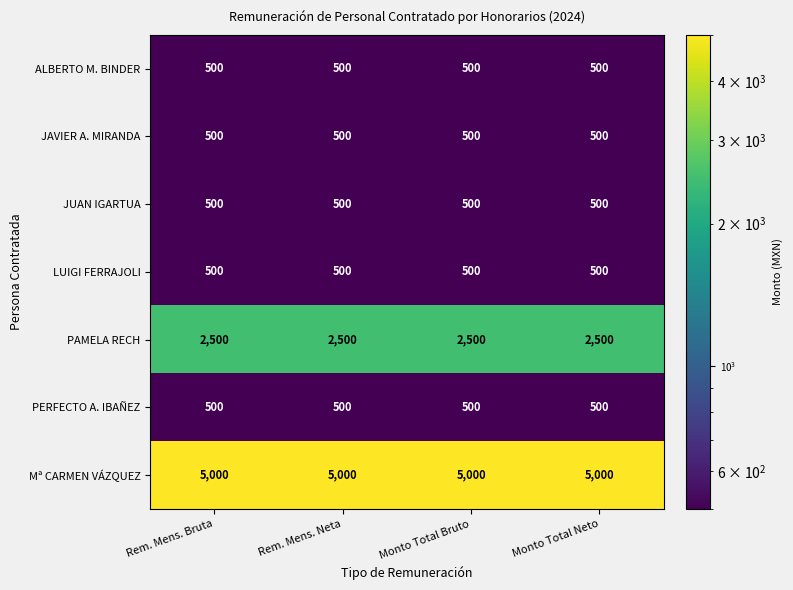

The value of JAVIER A. MIRANDA at Monto Total Neto is 172. True or false?

False